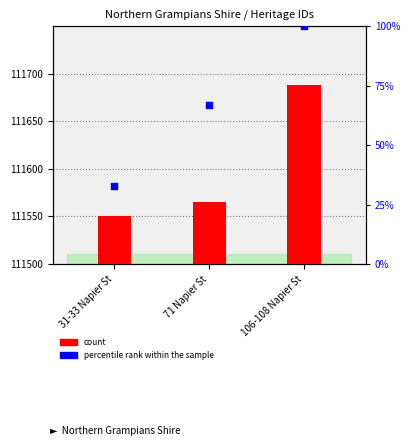

Which series reaches the maximum Y coordinate?

count